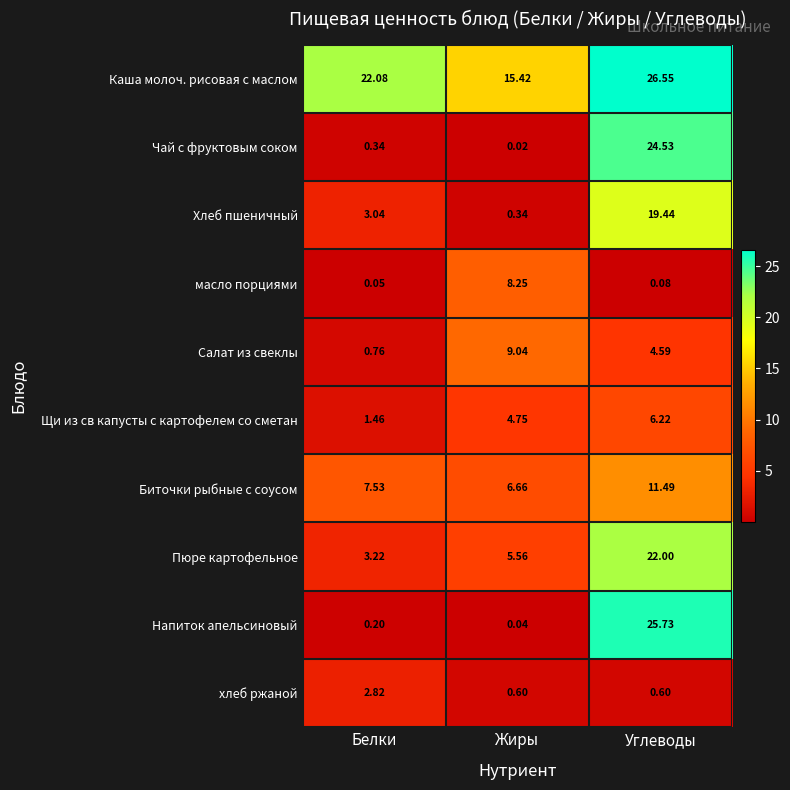

Where is Хлеб пшеничный nearest to the value 9?

Белки